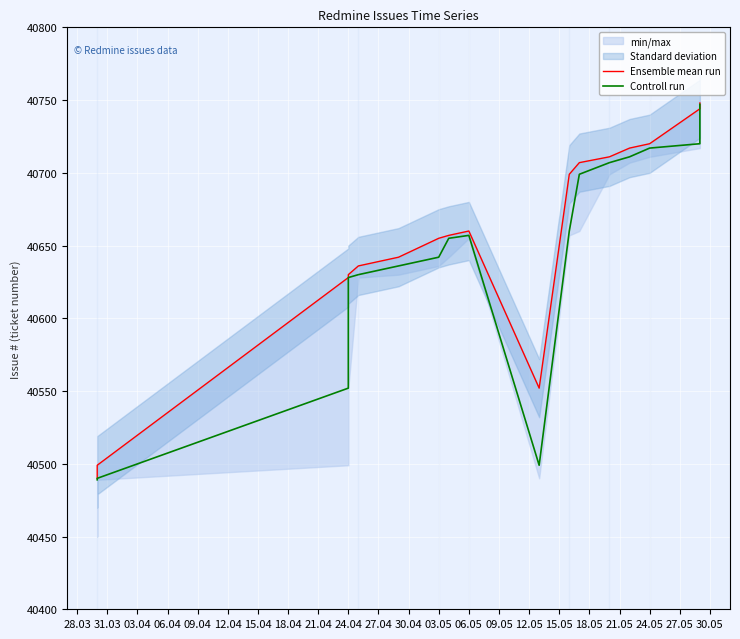

Is this an area chart (filled region under the line)?

No